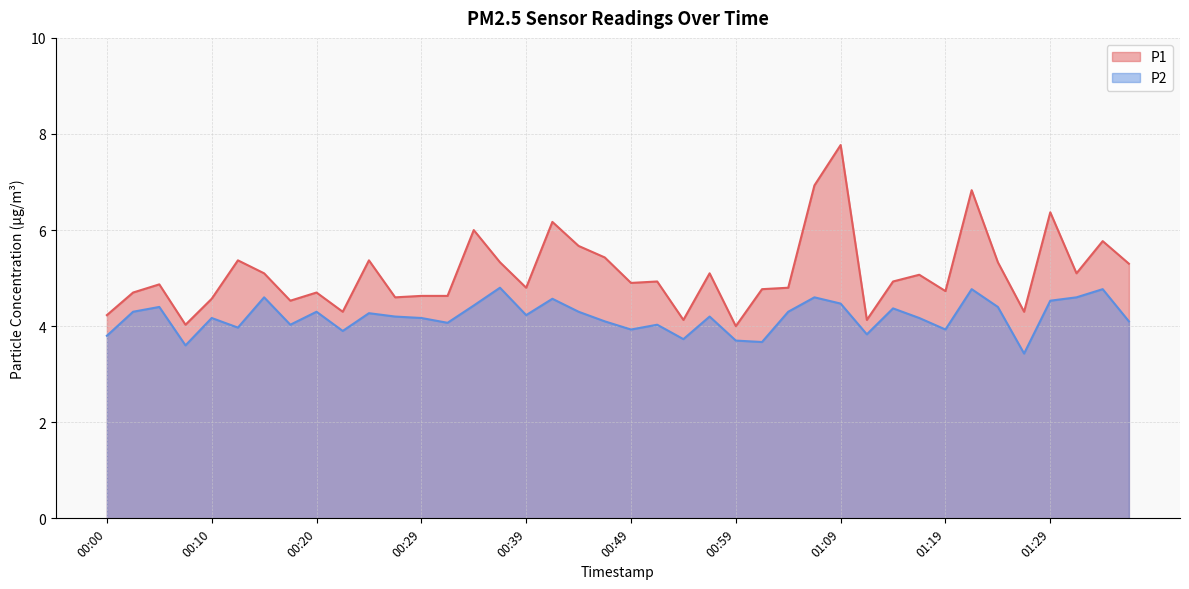

Rank the categories by P2 value from lowest to highest.

01:26, 00:07, 01:01, 00:59, 00:54, 00:00, 01:11, 00:22, 00:49, 01:19, 00:12, 00:17, 00:52, 00:32, 00:47, 01:36, 00:10, 00:29, 01:16, 00:27, 00:56, 00:39, 00:24, 00:02, 00:20, 00:44, 01:04, 01:14, 00:05, 01:24, 00:34, 01:09, 01:29, 00:42, 00:15, 01:06, 01:31, 01:21, 01:34, 00:37